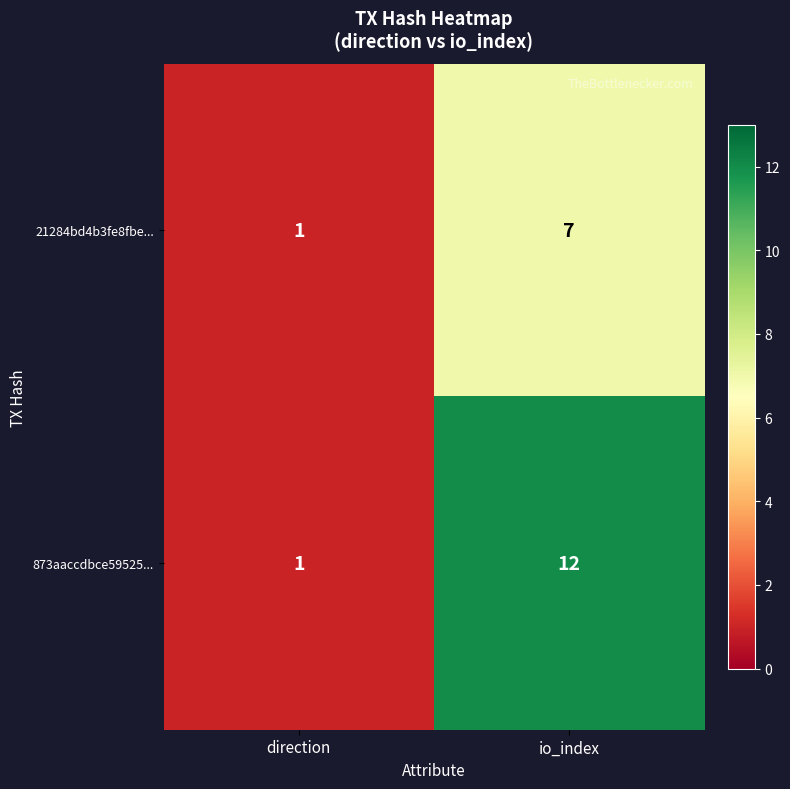

What is the difference between the 21284bd4b3fe8fbe... values at io_index and direction?

6